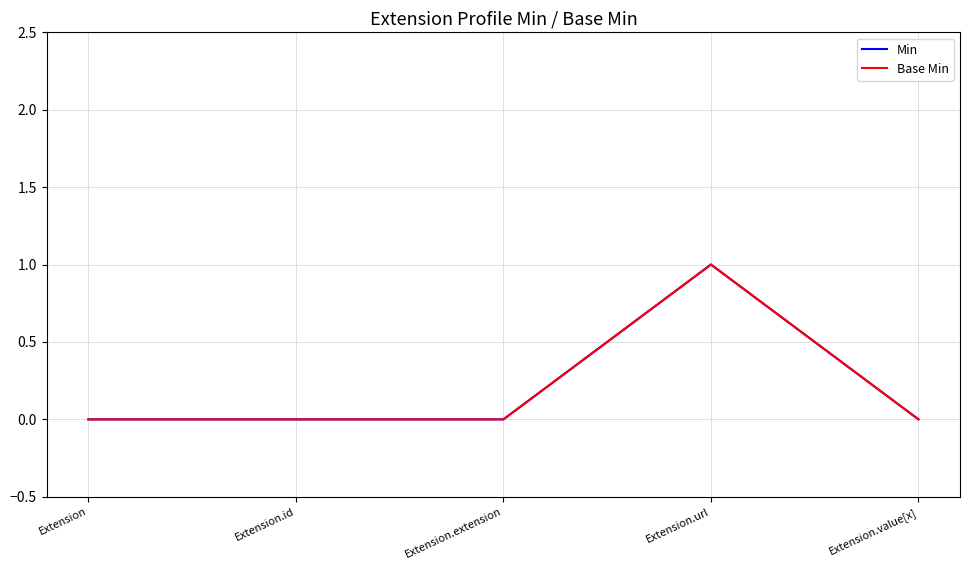

Is it true that Base Min equals -1 at Extension.extension?

False